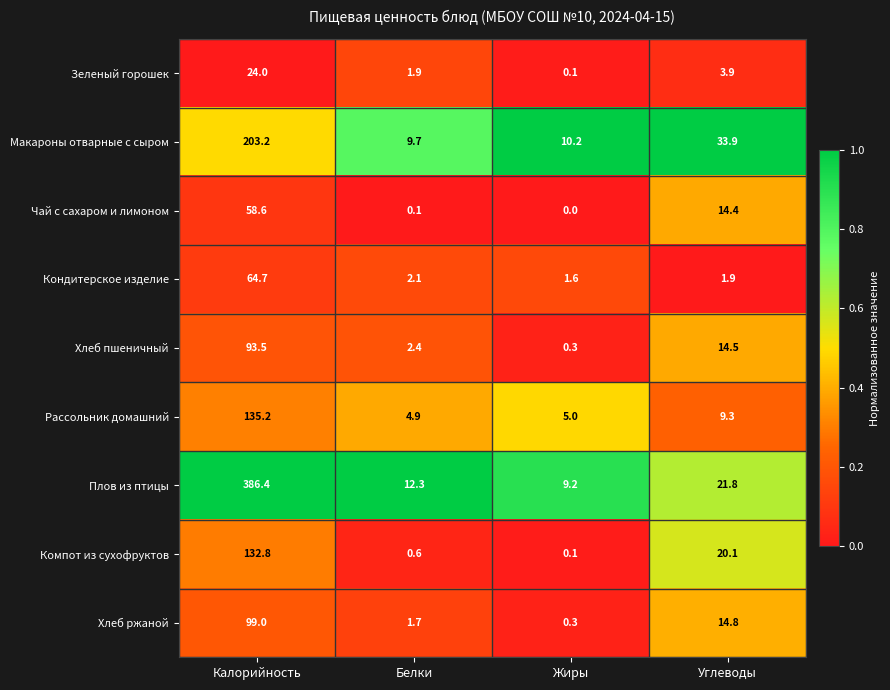

At which category is the sum across all series the highest?

Калорийность